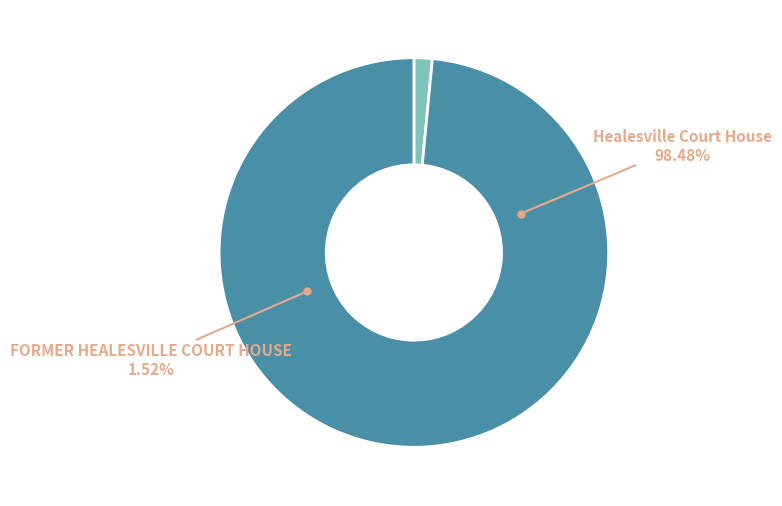

Is it true that FORMER HEALESVILLE COURT HOUSE is 13% of the pie?

False